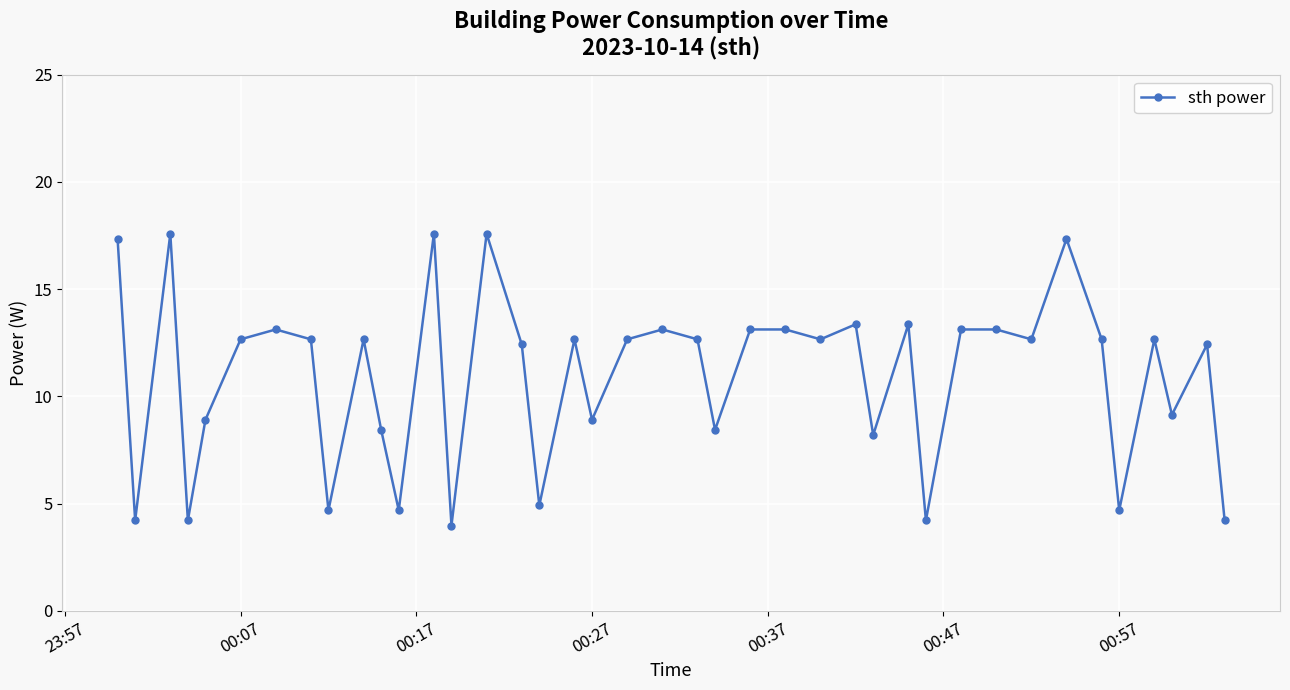

What is the sum of all values?

436.2